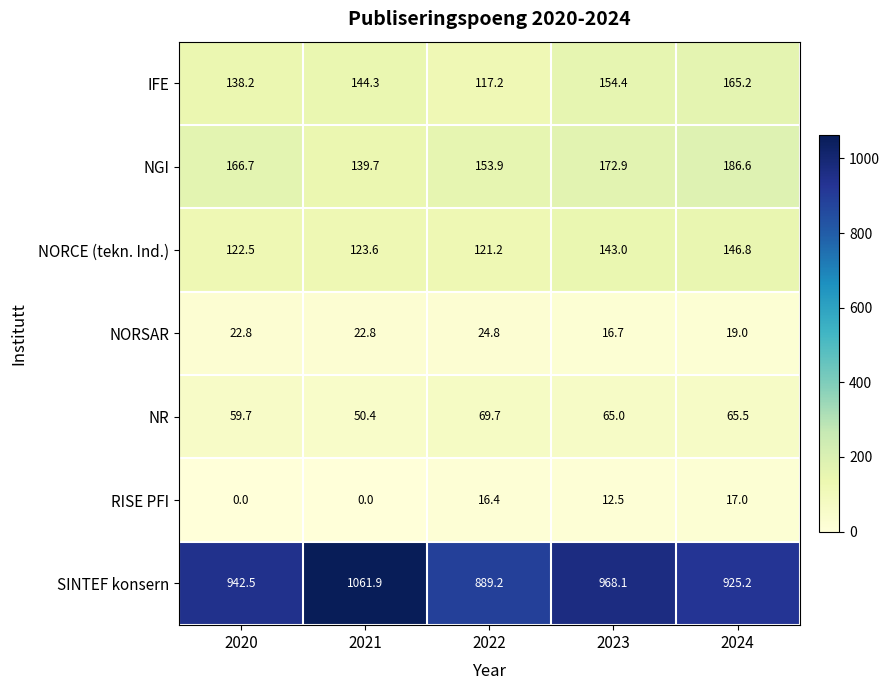

Which series has the largest total across all categories?

SINTEF konsern